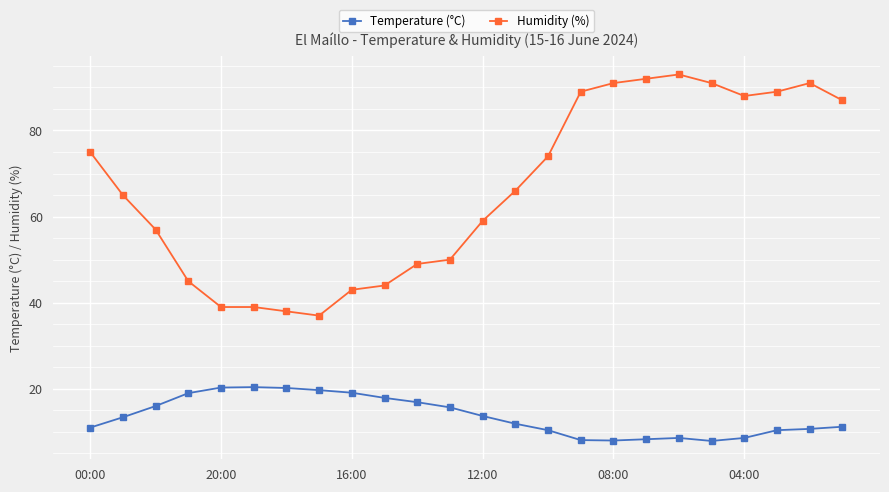

Which series has the largest total across all categories?

Humidity (%)